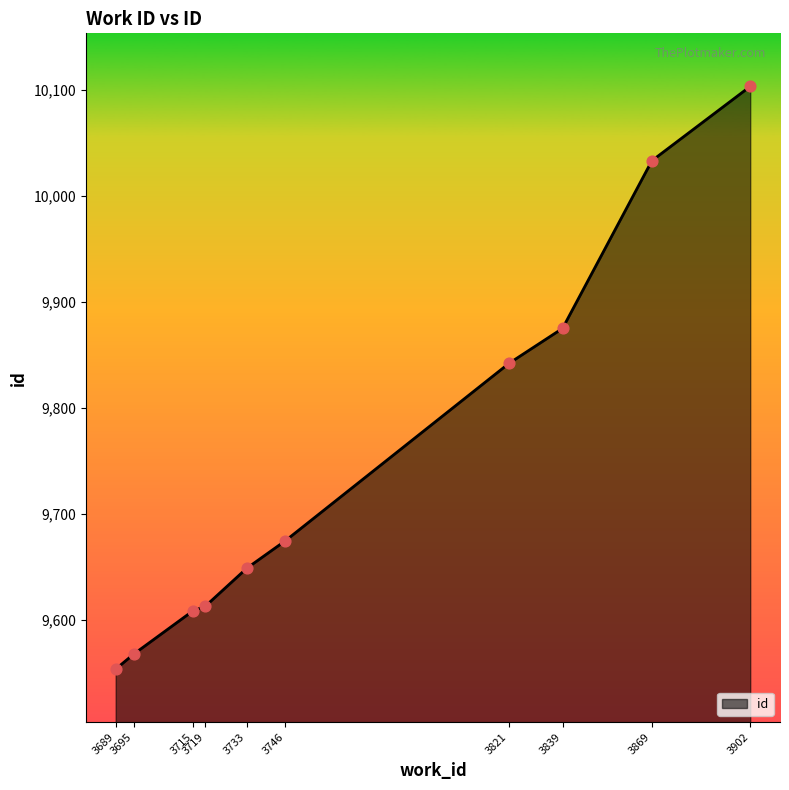

Which has a higher value, 3746 or 3902?

3902